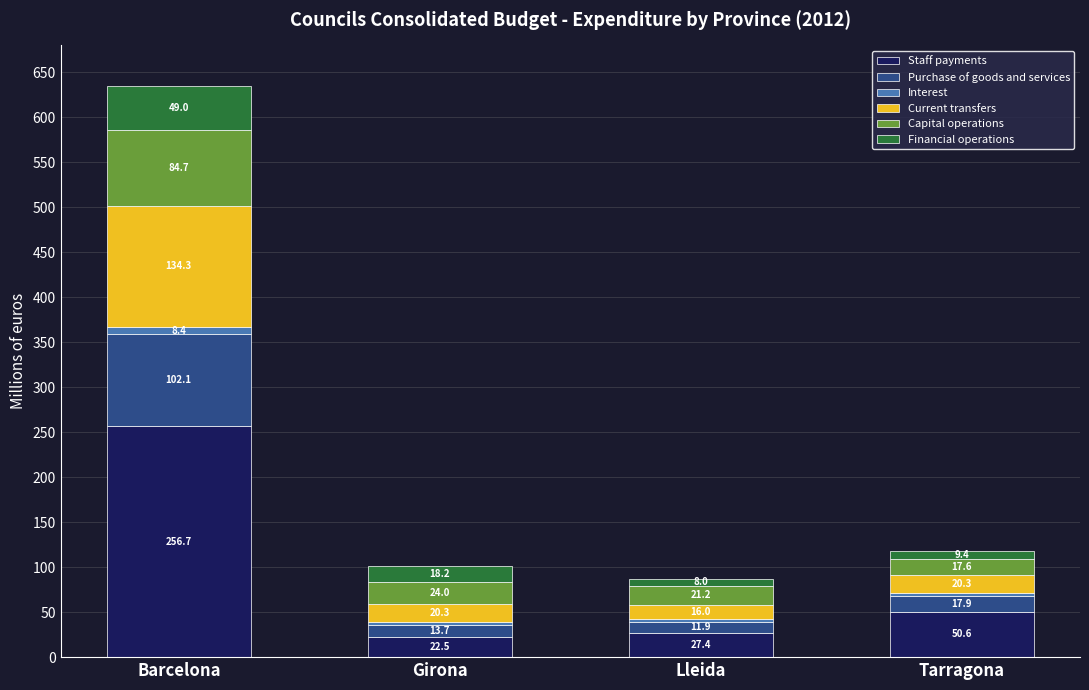

Reading left to right, list the values for the Staff payments series.

Barcelona=256.7	Girona=22.5	Lleida=27.4	Tarragona=50.6